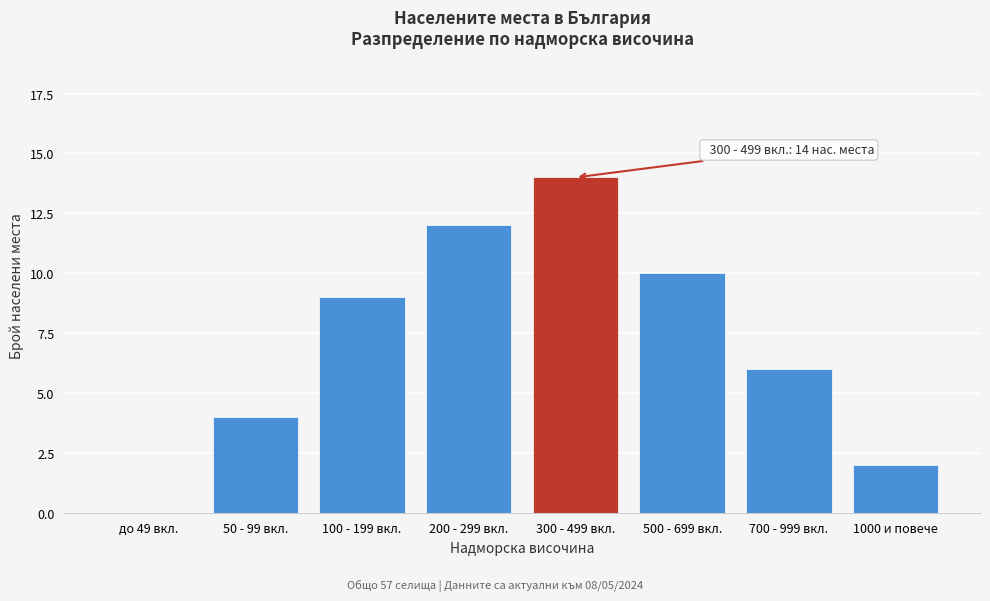

Reading left to right, what are all the values shown in this chart?

до 49 вкл.=0	50 - 99 вкл.=4	100 - 199 вкл.=9	200 - 299 вкл.=12	300 - 499 вкл.=14	500 - 699 вкл.=10	700 - 999 вкл.=6	1000 и повече=2